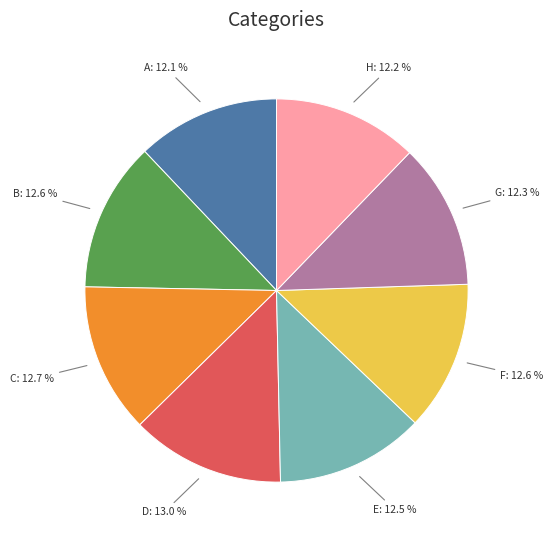

Is it true that B is 13% of the pie?

True